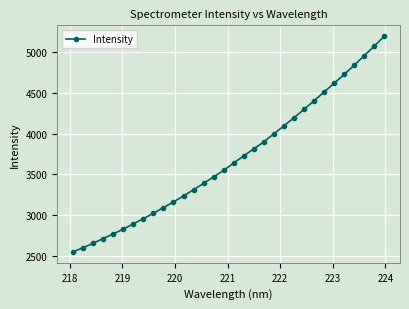

What is the value of the 20th point from the left?

3901.6